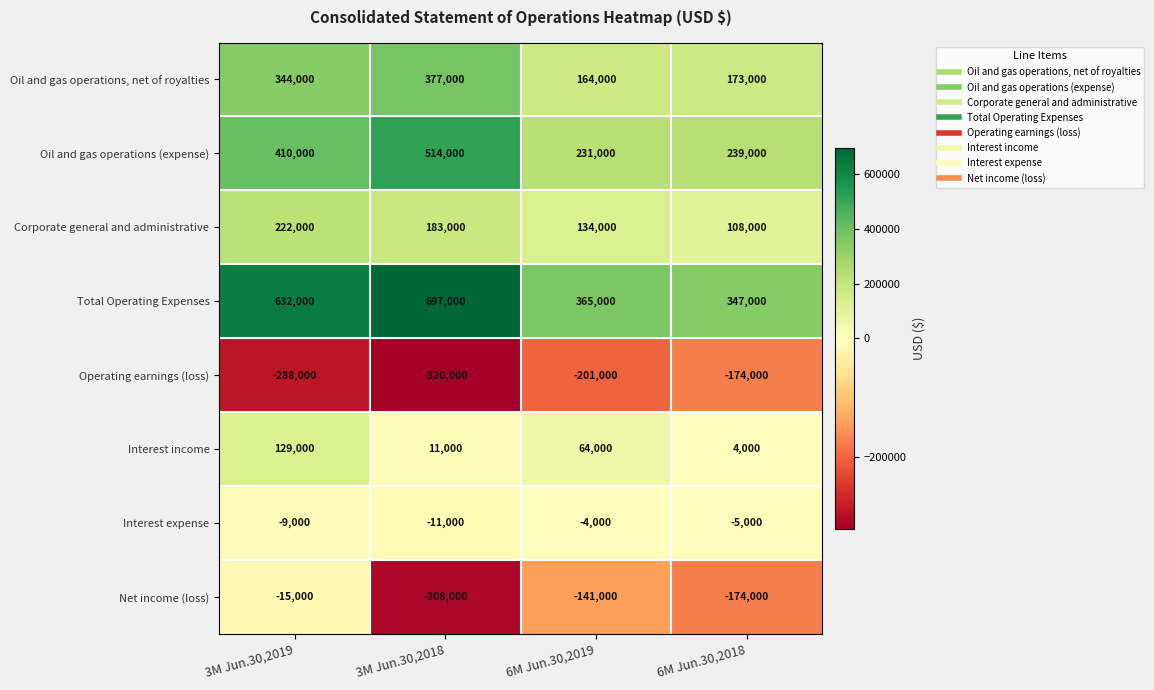

The value of Interest expense at 3M Jun.30,2019 is -9000. True or false?

True